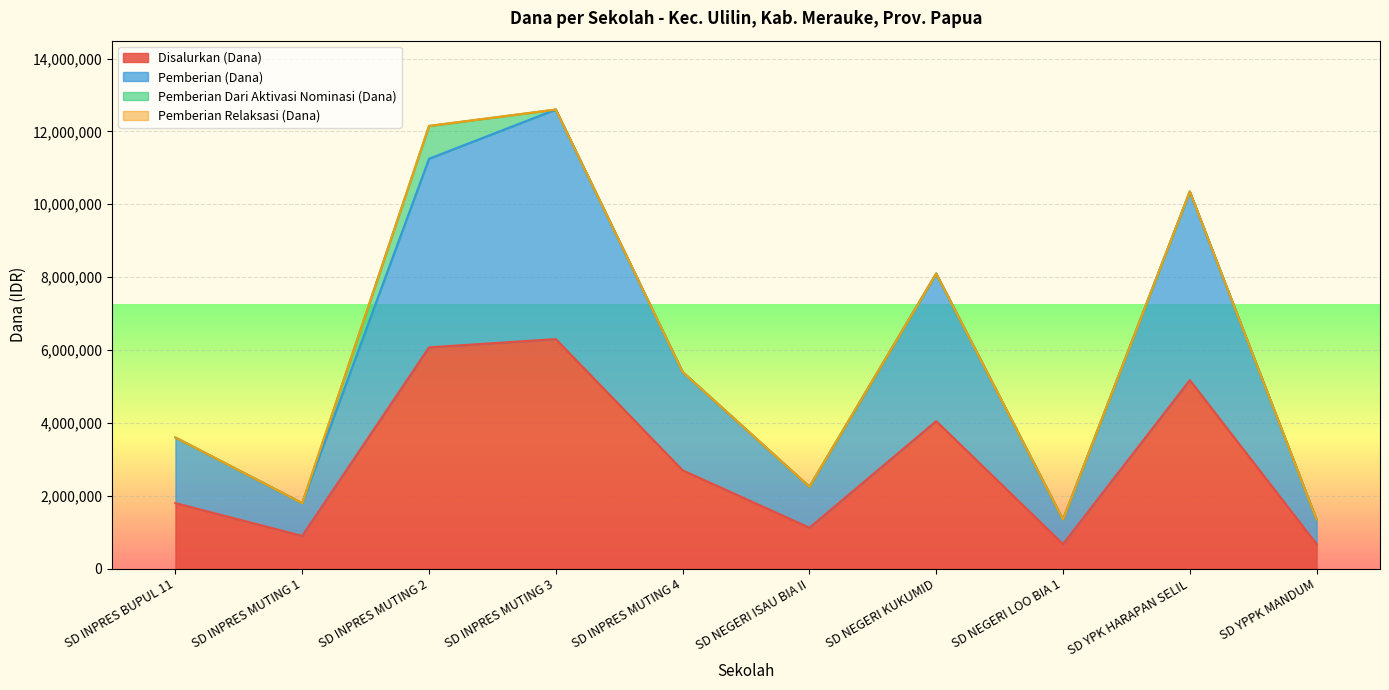

How many lines are shown in the chart?

4